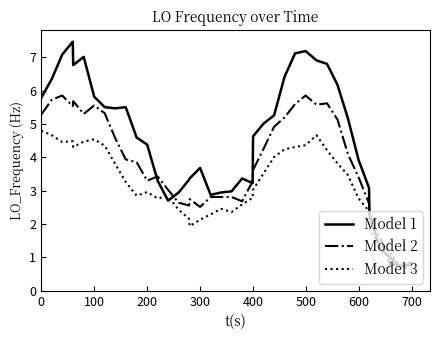

What is the highest value of the Model 3 series?

4.8